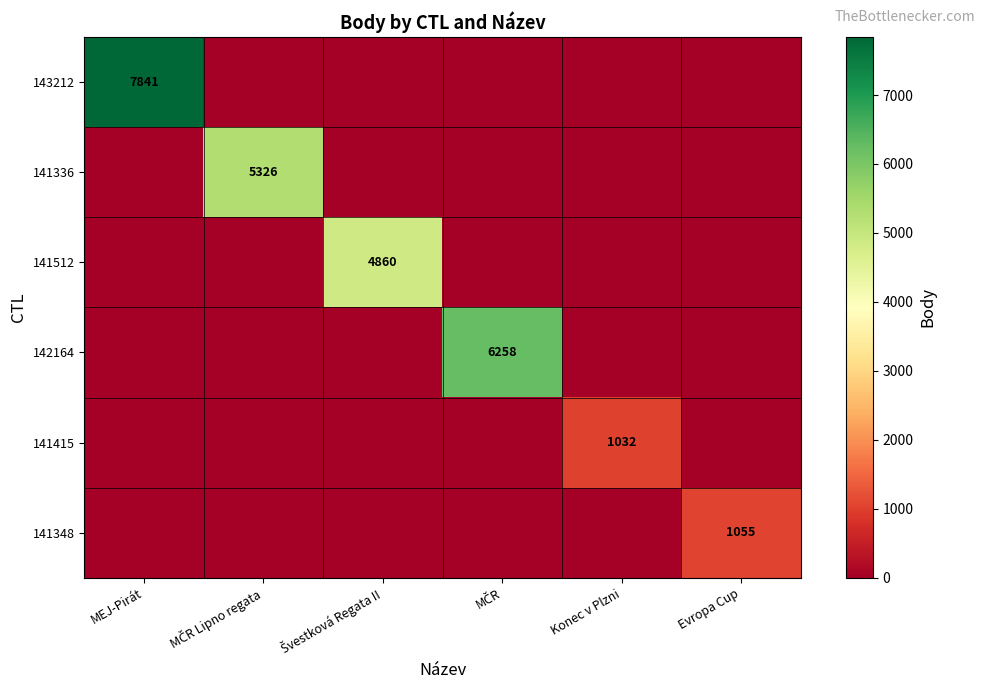

The 141348 series shows 1055 at Evropa Cup. True or false?

True